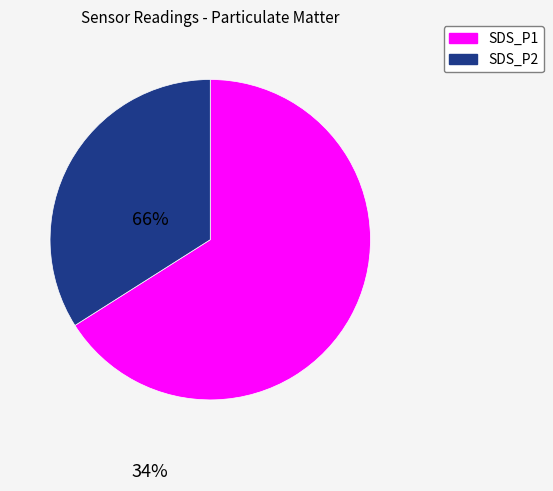

Which category has the smallest portion of the pie?

SDS_P2